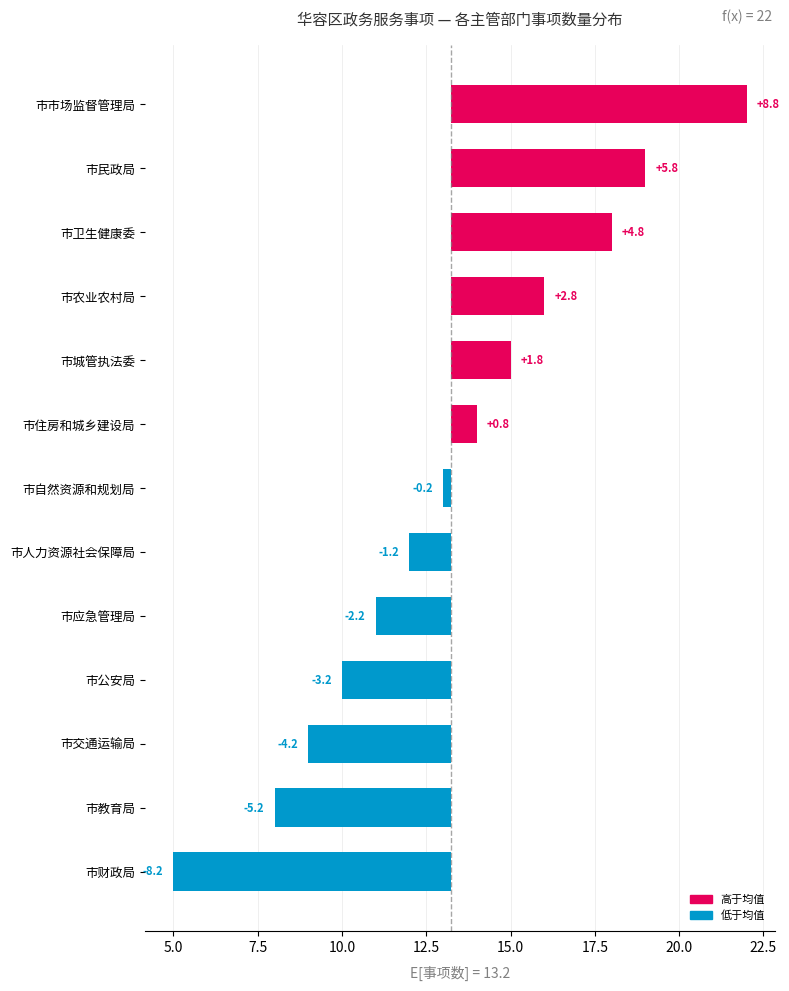

What is the greatest value displayed?

8.8